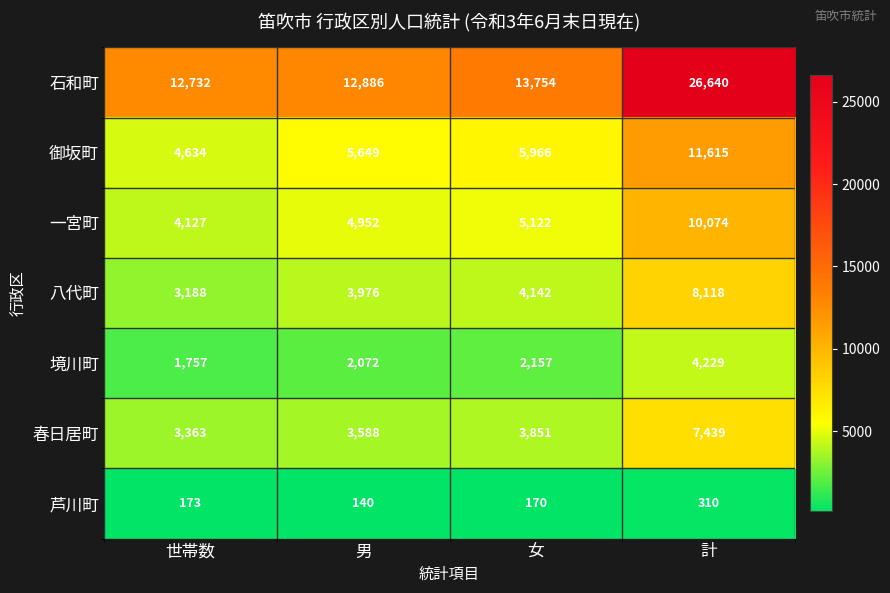

Which series has the largest total across all categories?

石和町